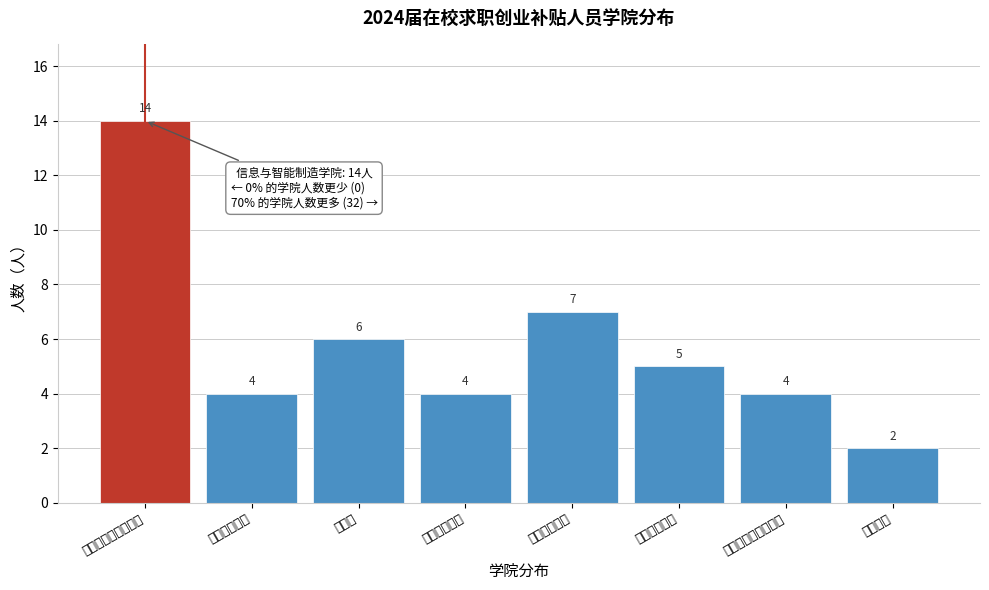

Reading left to right, list all the values displayed in this chart.

14	4	6	4	7	5	4	2